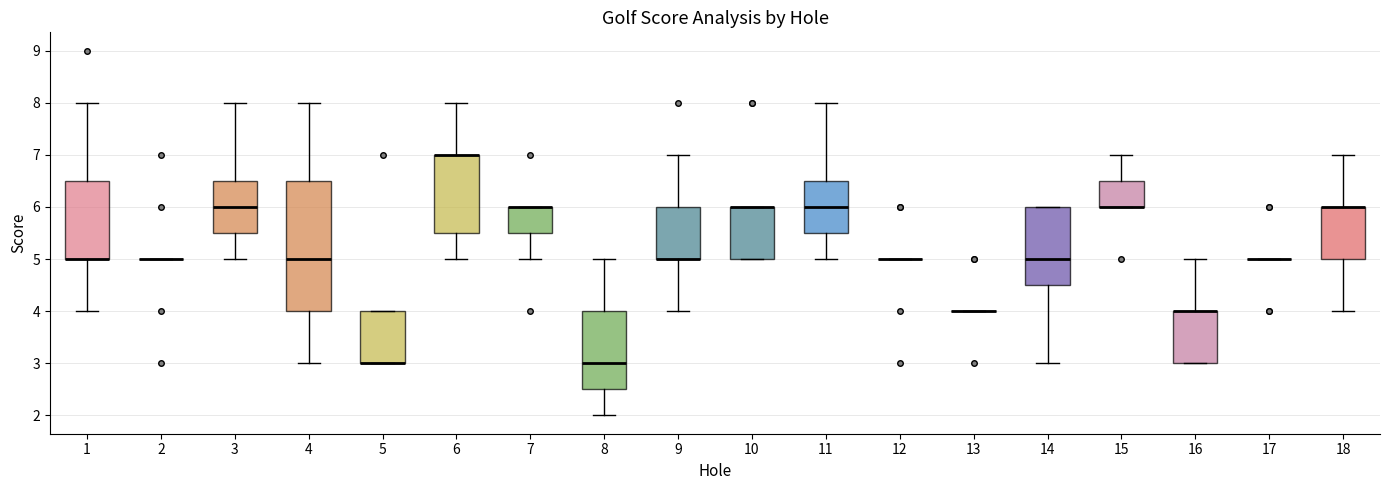

Reading left to right, read every box against the y-axis: the position of its median line, the range the box covers, and the ends of its whiskers. The values are not printed on the chart, so give them approximately, as read against the axis.

1: median 5.0 (drawn on the box's lower edge), box 5.0 to 6.5, whiskers 4.0 to 8.0
2: box collapsed to a line at 5.0, whiskers 5.0 to 5.0
3: median 6.0, box 5.5 to 6.5, whiskers 5.0 to 8.0
4: median 5.0, box 4.0 to 6.5, whiskers 3.0 to 8.0
5: median 3.0 (drawn on the box's lower edge), box 3.0 to 4.0, whiskers 3.0 to 4.0
6: median 7.0 (drawn on the box's upper edge), box 5.5 to 7.0, whiskers 5.0 to 8.0
7: median 6.0 (drawn on the box's upper edge), box 5.5 to 6.0, whiskers 5.0 to 6.0
8: median 3.0, box 2.5 to 4.0, whiskers 2.0 to 5.0
9: median 5.0 (drawn on the box's lower edge), box 5.0 to 6.0, whiskers 4.0 to 7.0
10: median 6.0 (drawn on the box's upper edge), box 5.0 to 6.0, whiskers 5.0 to 6.0
11: median 6.0, box 5.5 to 6.5, whiskers 5.0 to 8.0
12: box collapsed to a line at 5.0, whiskers 5.0 to 5.0
13: box collapsed to a line at 4.0, whiskers 4.0 to 4.0
14: median 5.0, box 4.5 to 6.0, whiskers 3.0 to 6.0
15: median 6.0 (drawn on the box's lower edge), box 6.0 to 6.5, whiskers 6.0 to 7.0
16: median 4.0 (drawn on the box's upper edge), box 3.0 to 4.0, whiskers 3.0 to 5.0
17: box collapsed to a line at 5.0, whiskers 5.0 to 5.0
18: median 6.0 (drawn on the box's upper edge), box 5.0 to 6.0, whiskers 4.0 to 7.0